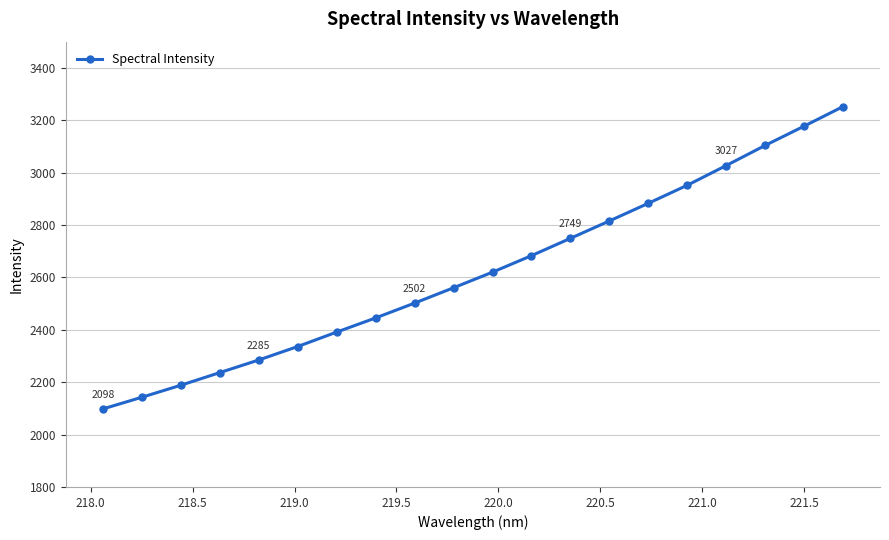

Count the number of data series in this chart.

1